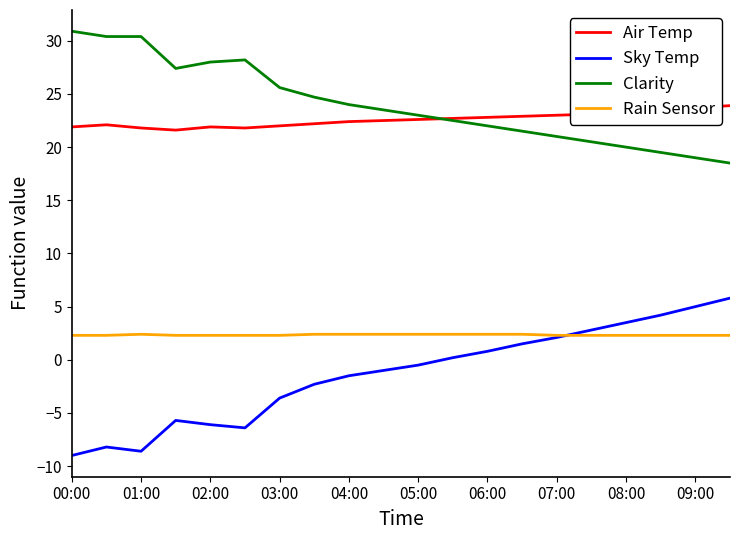

List the series in order of their peak value, highest first.

Clarity, Air Temp, Sky Temp, Rain Sensor